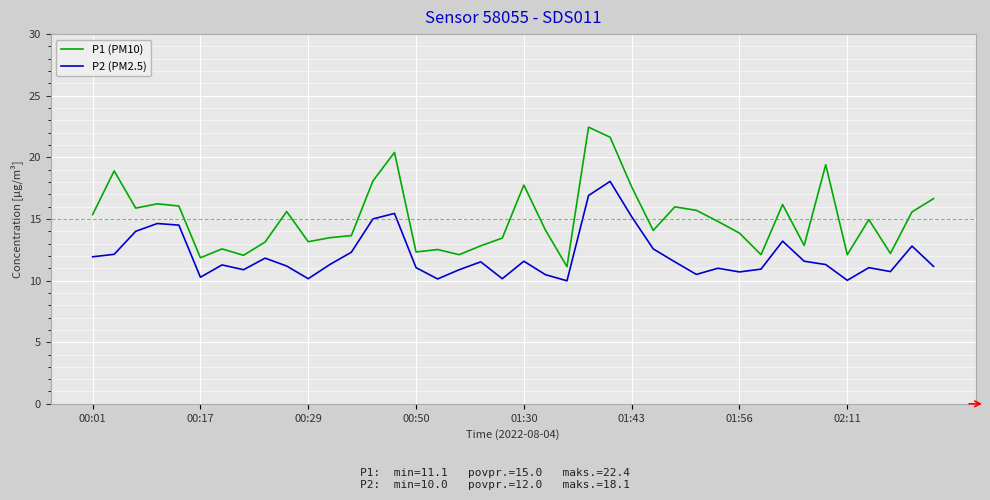

True or false: P1 (PM10) has more than 0 points higher than both neighbors.

True